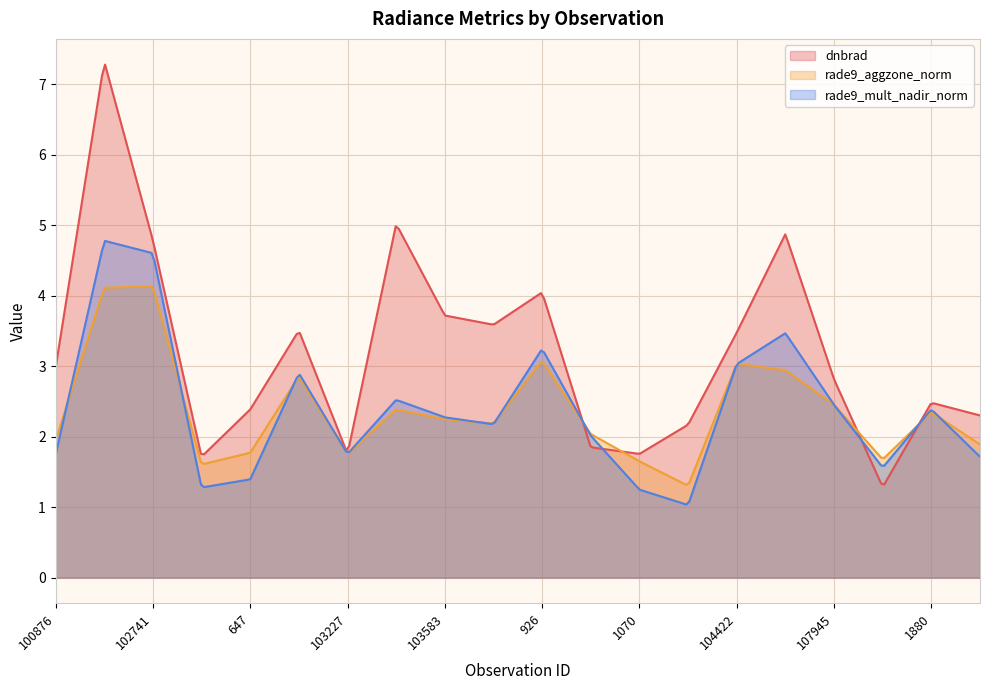

Reading left to right, extract all data points from this chart.

dnbrad: 3.0	7.3	4.8	1.7	2.4	3.5	1.8	5.0	3.7	3.6	4.0	1.8	1.8	2.2	3.5	4.9	2.8	1.3	2.5	2.3
rade9_aggzone_norm: 1.9	4.1	4.1	1.6	1.8	2.9	1.8	2.4	2.2	2.2	3.1	2.0	1.7	1.3	3.0	2.9	2.5	1.7	2.3	1.9
rade9_mult_nadir_norm: 1.7	4.8	4.6	1.3	1.4	2.9	1.8	2.5	2.3	2.2	3.2	2.0	1.2	1.0	3.0	3.5	2.5	1.6	2.4	1.7